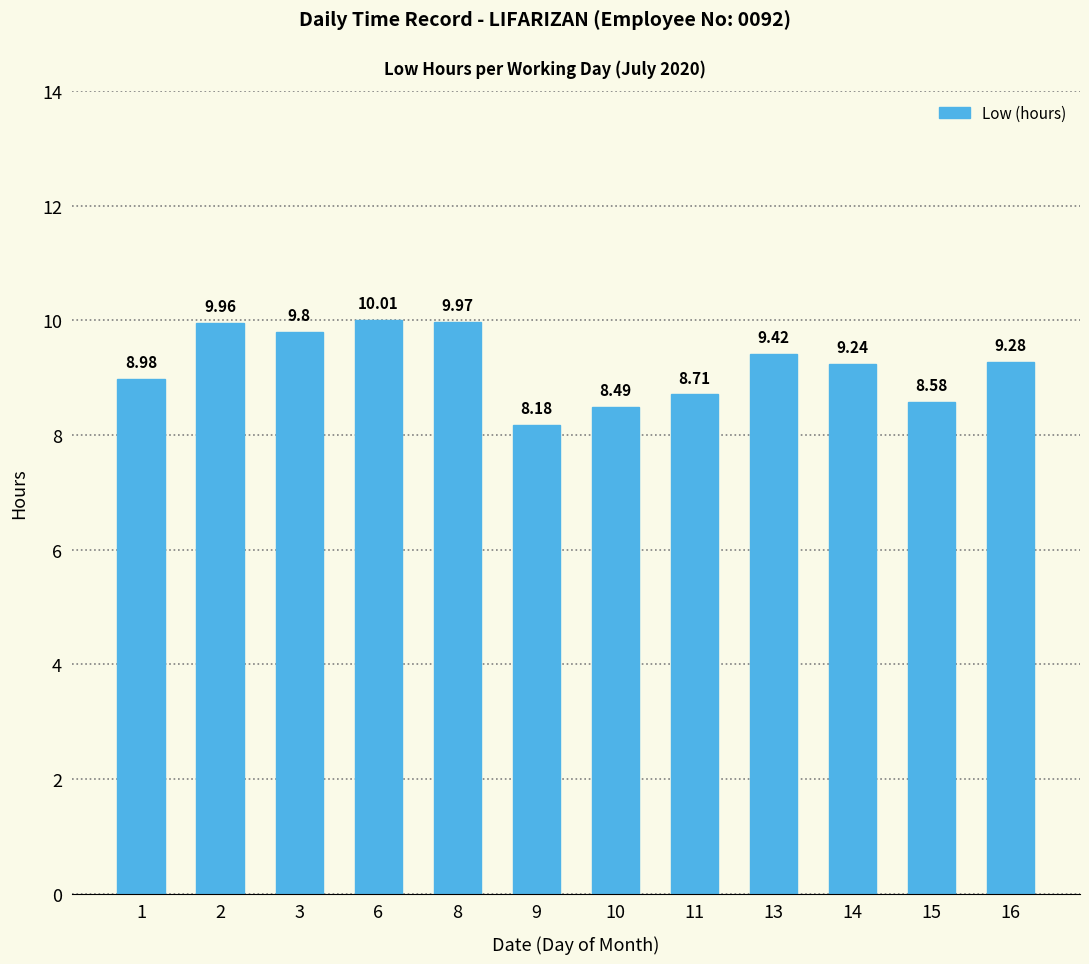

Where is the data nearest to the value 9?

1